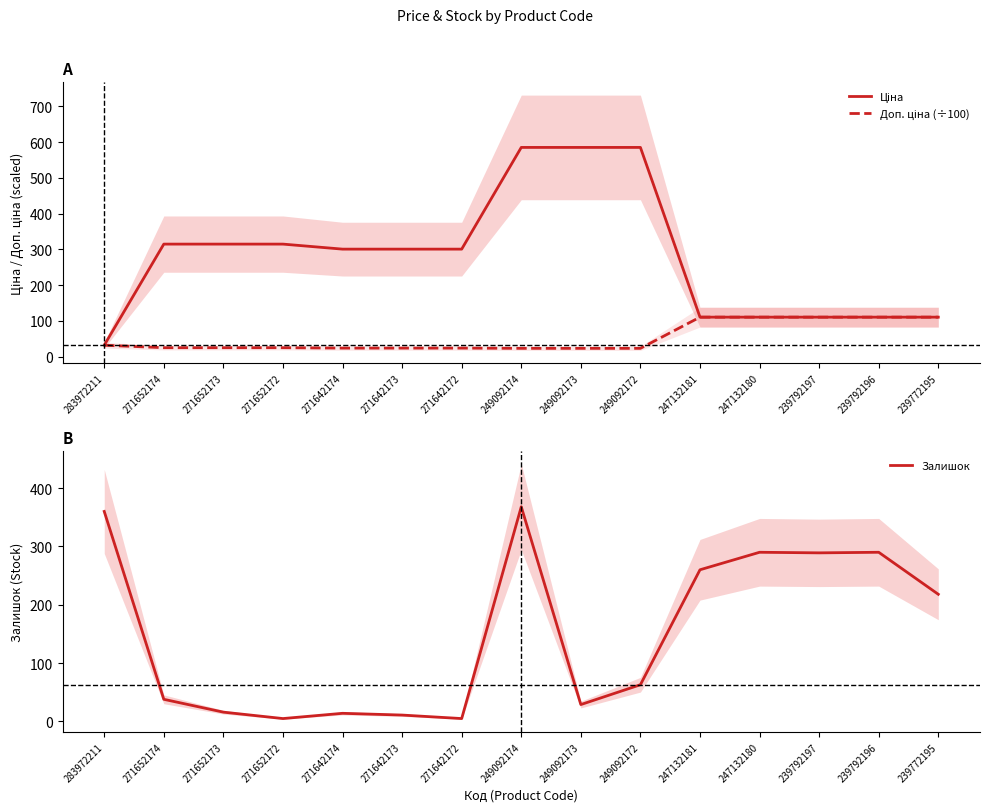

Rank the series by their average value, from highest to lowest.

Ціна, Залишок, Доп. ціна (÷100)